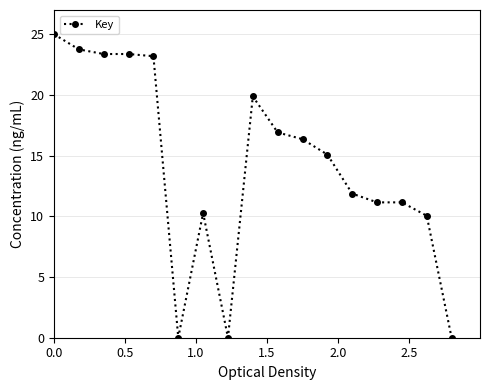

What is the greatest value displayed?

25.0